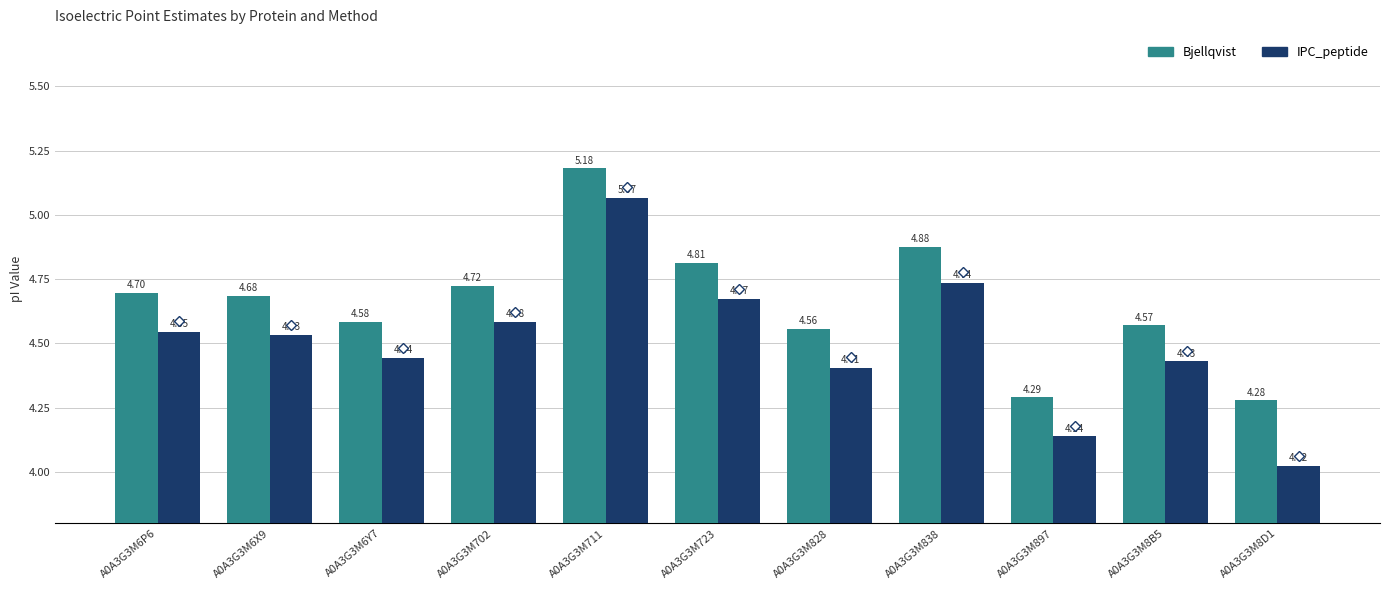

Which category has the lowest value across all series?

A0A3G3M8D1